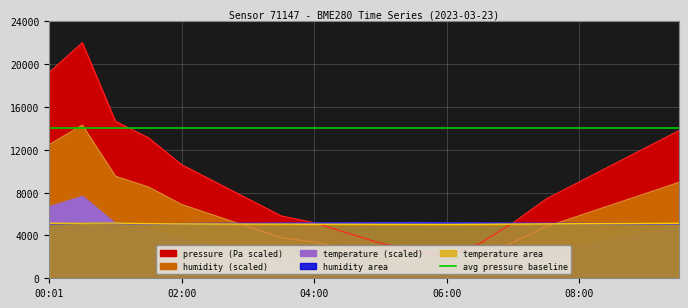

How many categories are shown in the chart?

20